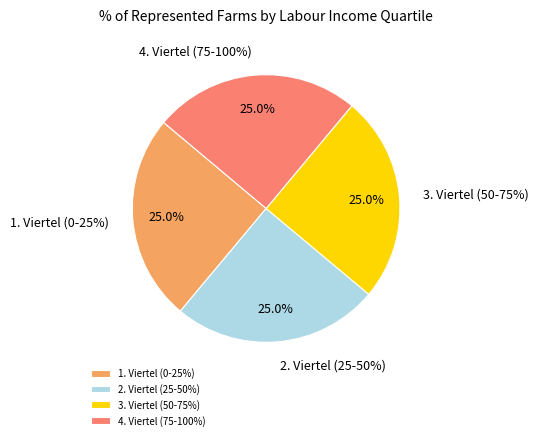

The 3. Viertel (50-75%) slice represents 39% of the pie. True or false?

False